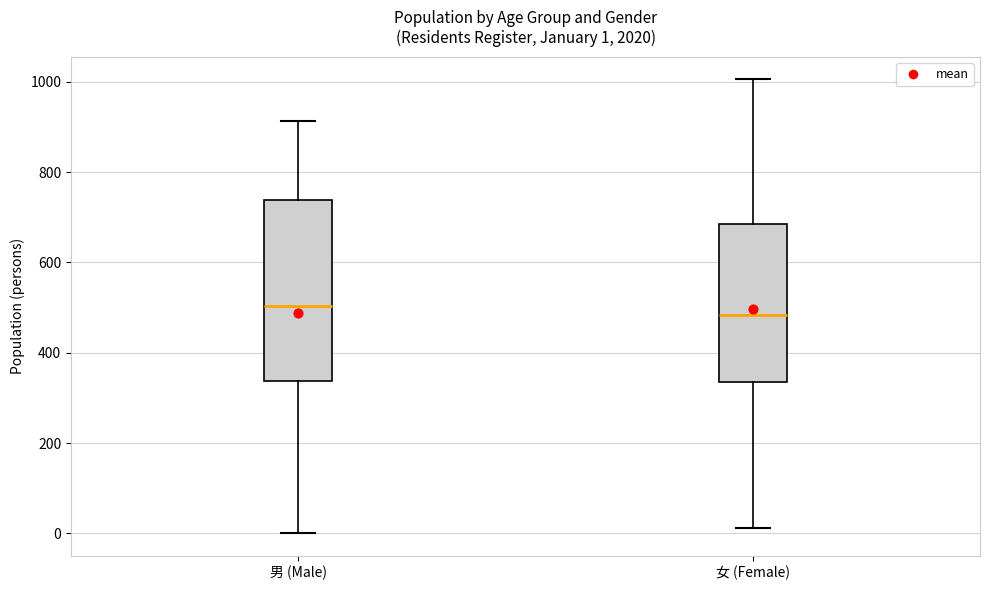

Which box's median line is the highest?

男 (Male)